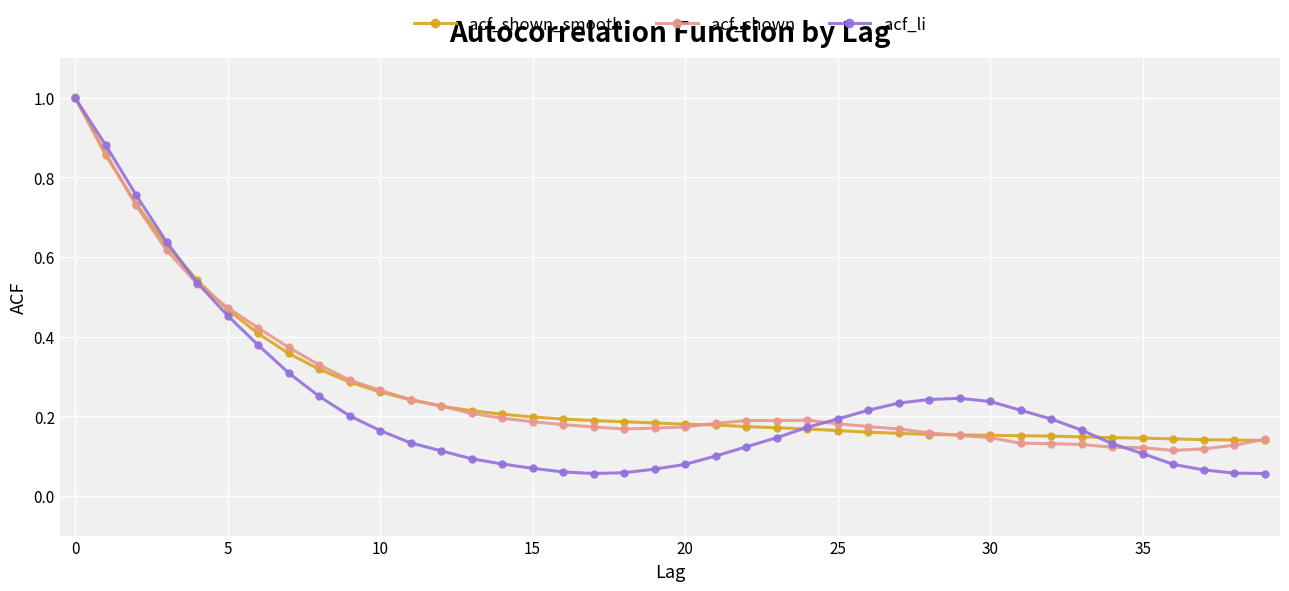

At how many categories does at least one series exceed 0?

40